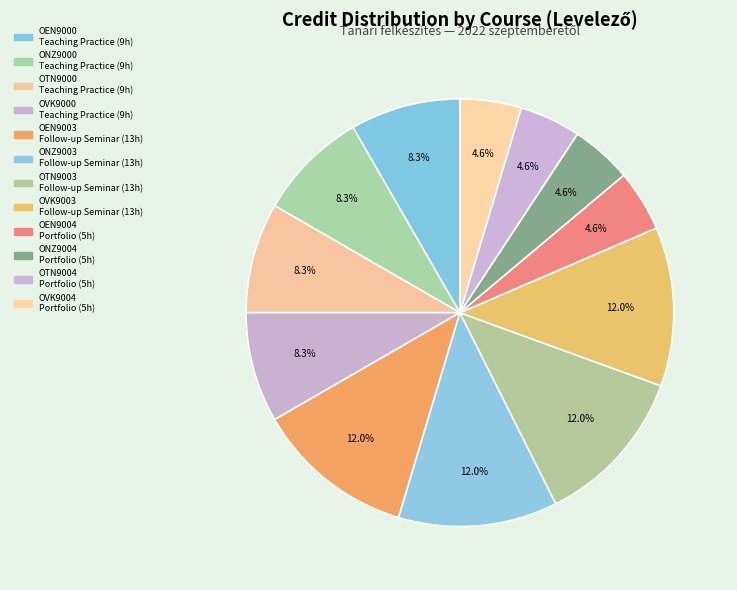

Is there a majority slice in this chart?

No